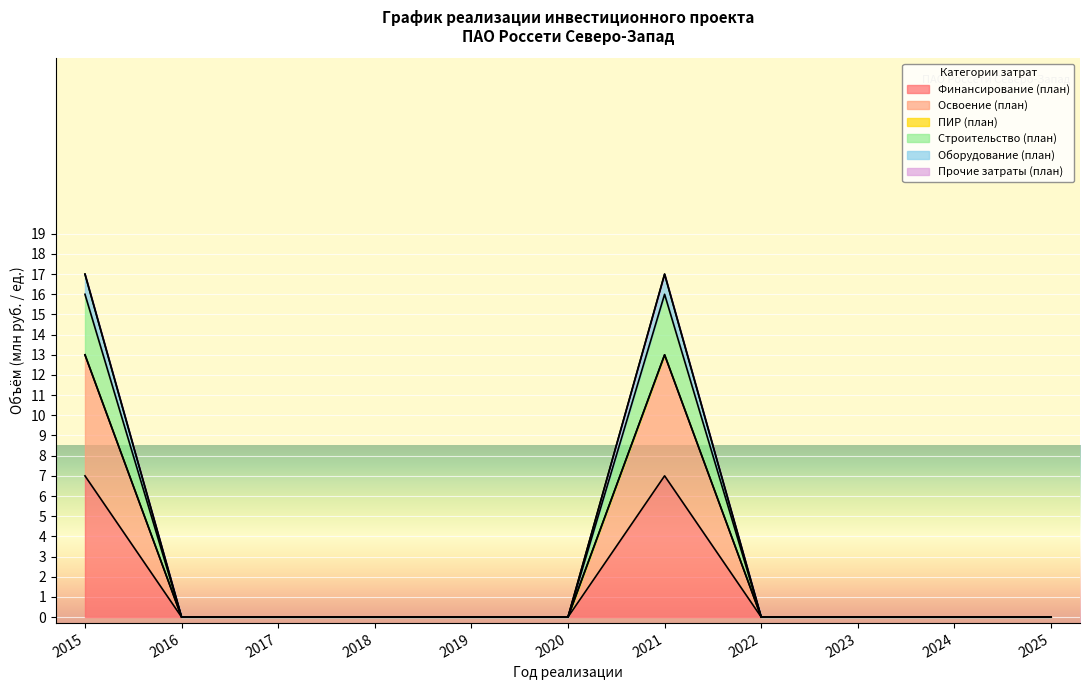

True or false: Строительство (план) and Освоение (план) cross at least once.

False